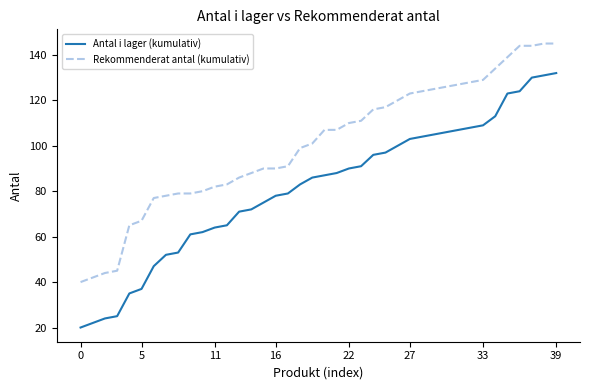

True or false: Antal i lager (kumulativ) and Rekommenderat antal (kumulativ) cross at least once.

False